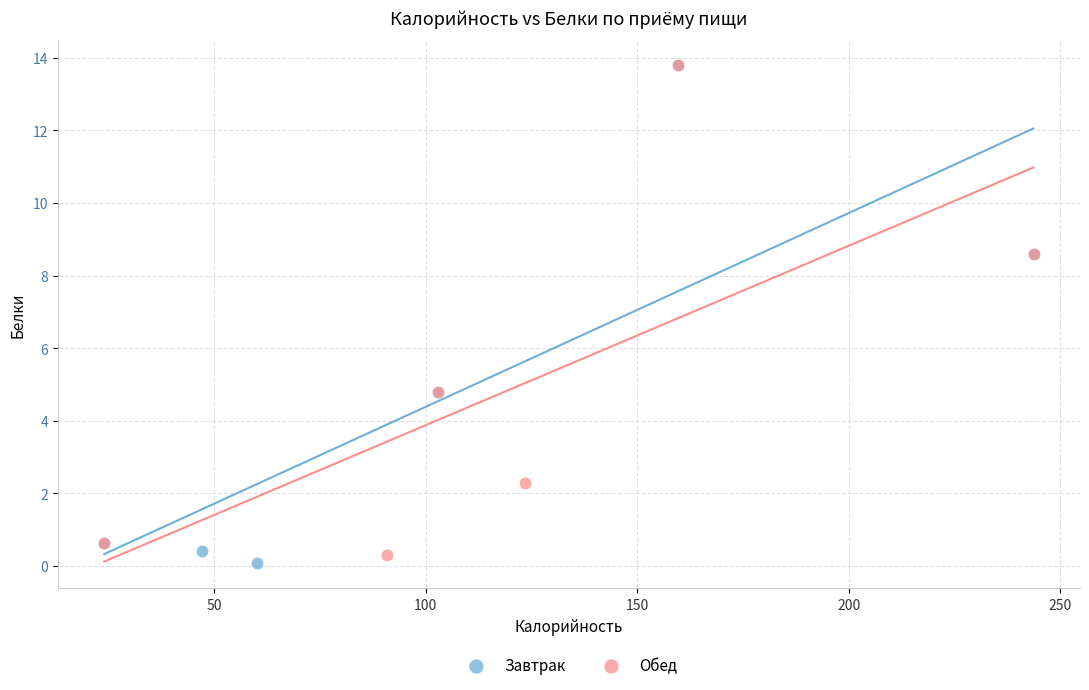

What are all the series names shown in the legend?

Завтрак, Обед